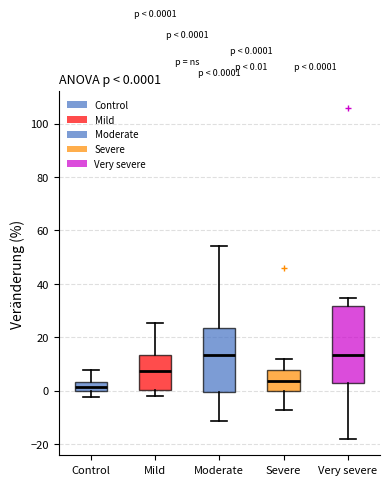

Comparing the boxes themselves (not the whiskers), which one is the tallest?

Very severe